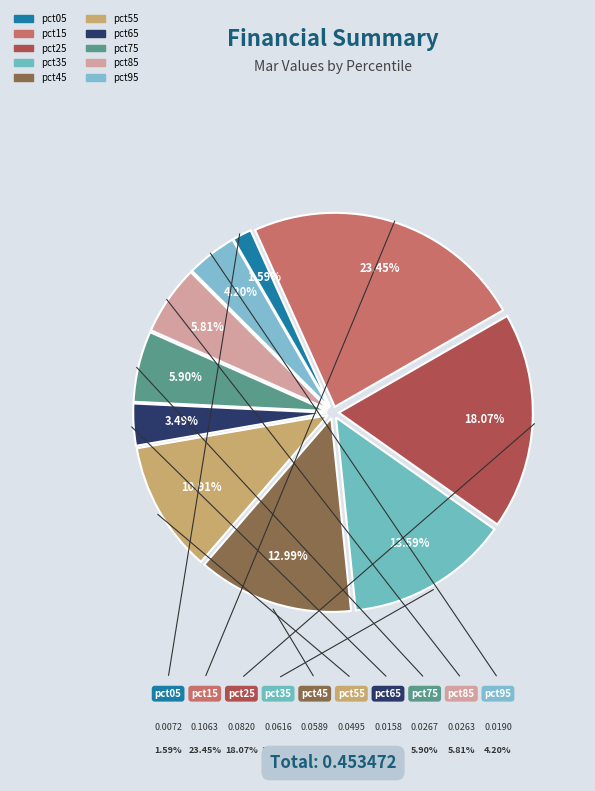

What percentage is the pct05 slice, to the nearest percent?

2%